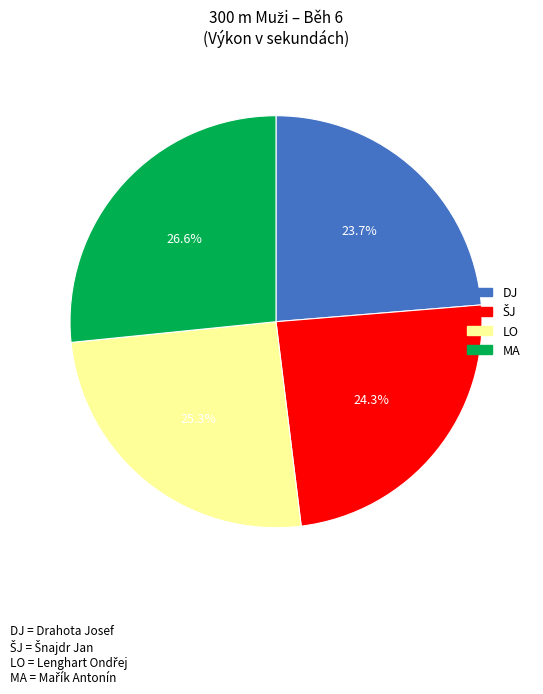

Does any single category account for the majority?

No